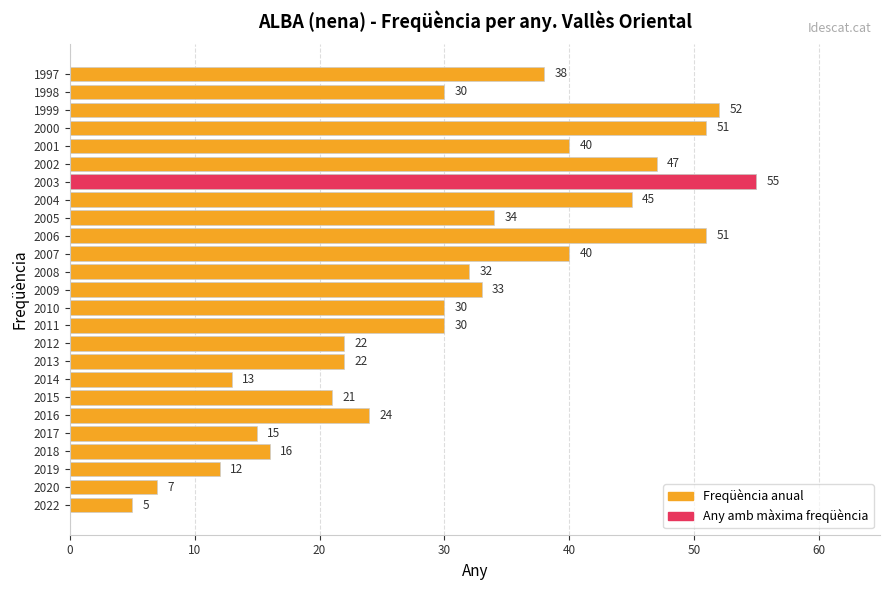

What is the maximum value shown in the chart?

55